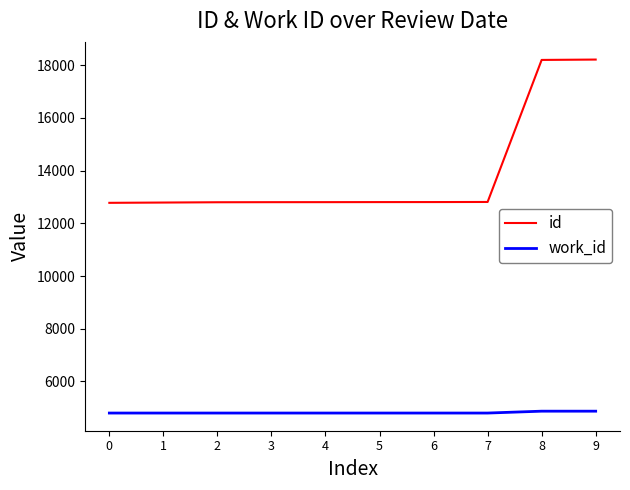

True or false: id and work_id cross at least once.

False